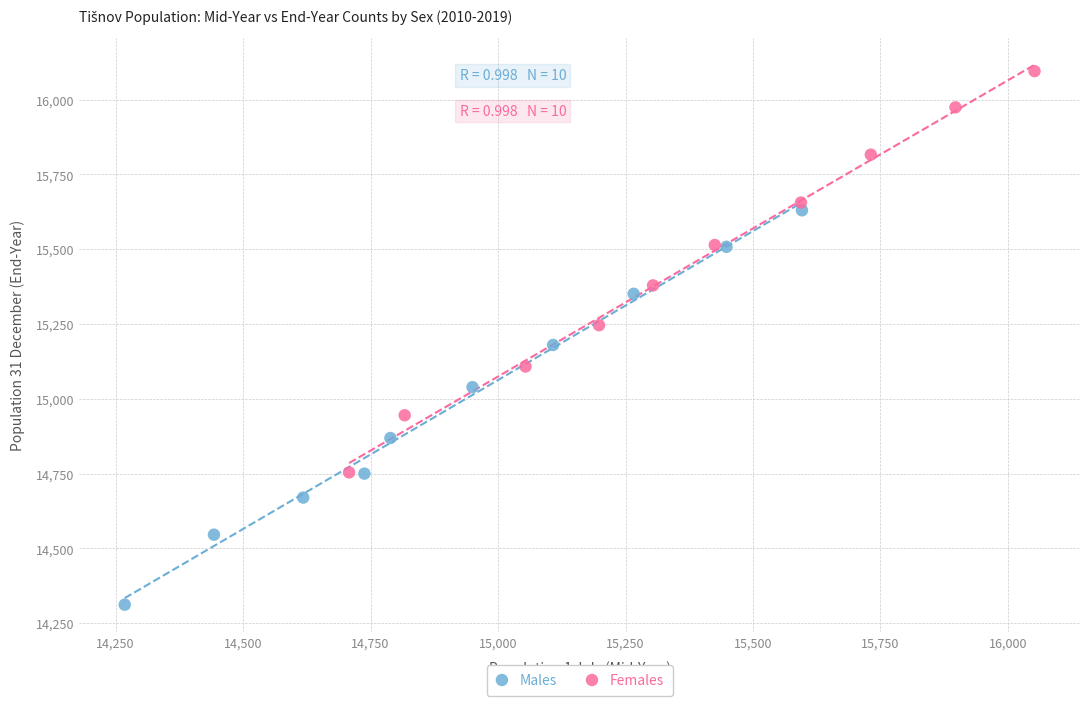

What are all the series names shown in the legend?

Males, Females